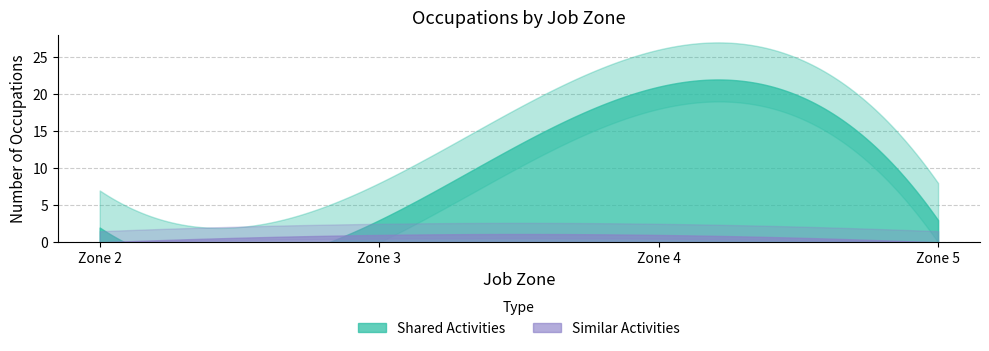

What is the difference between the second highest and minimum values in the Job Zone count series?

2